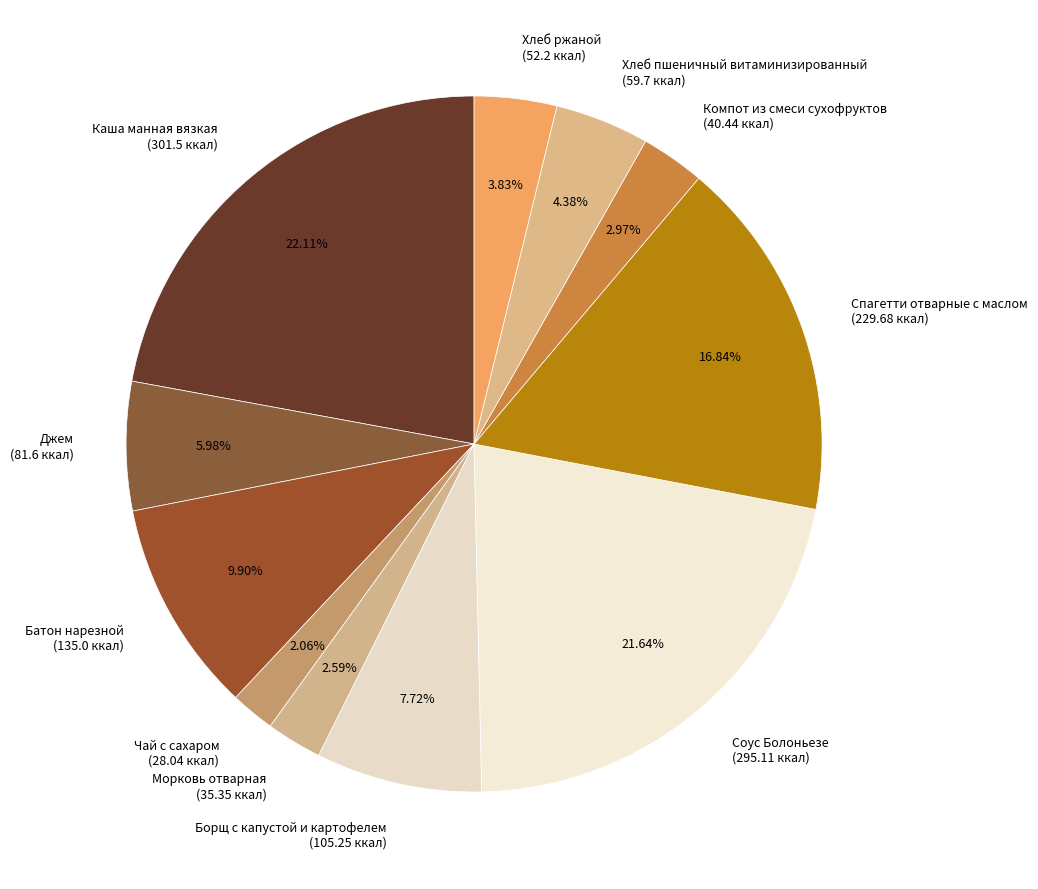

To the nearest percent, what is the difference between the largest and smallest slice percentages?

20%